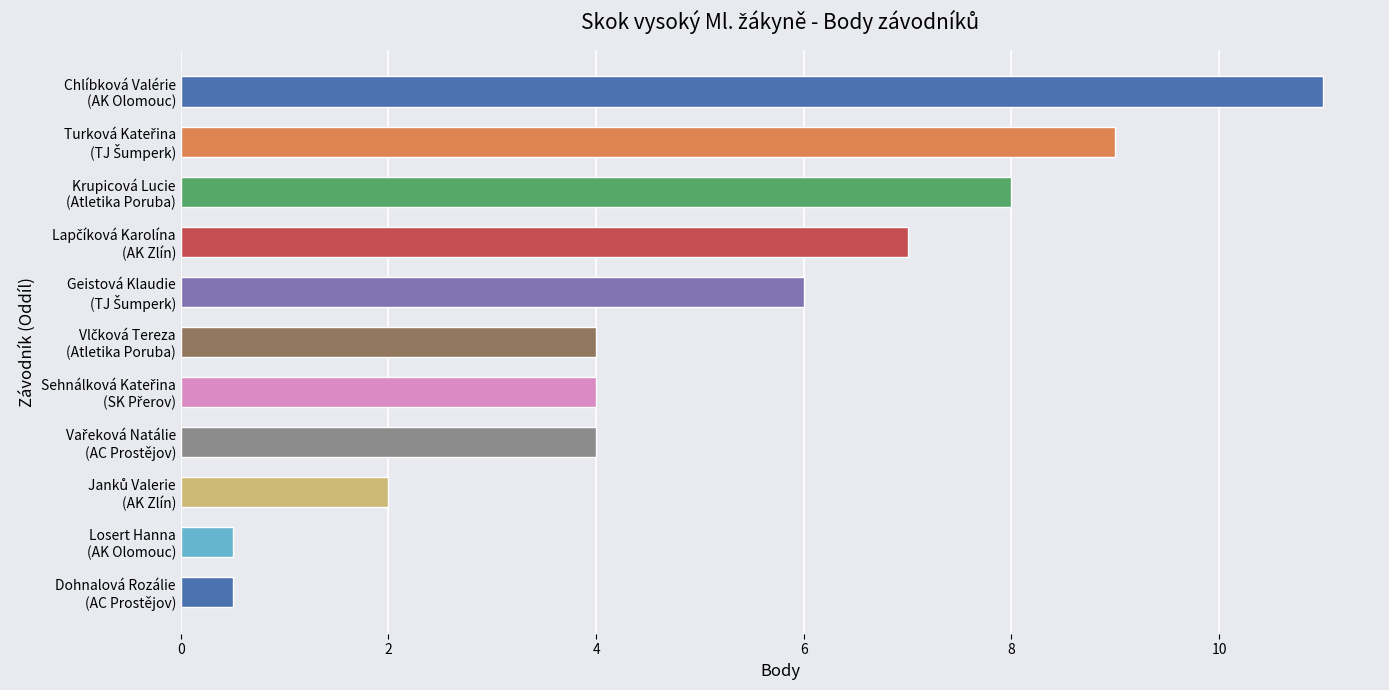

What is the minimum value shown in the chart?

0.5